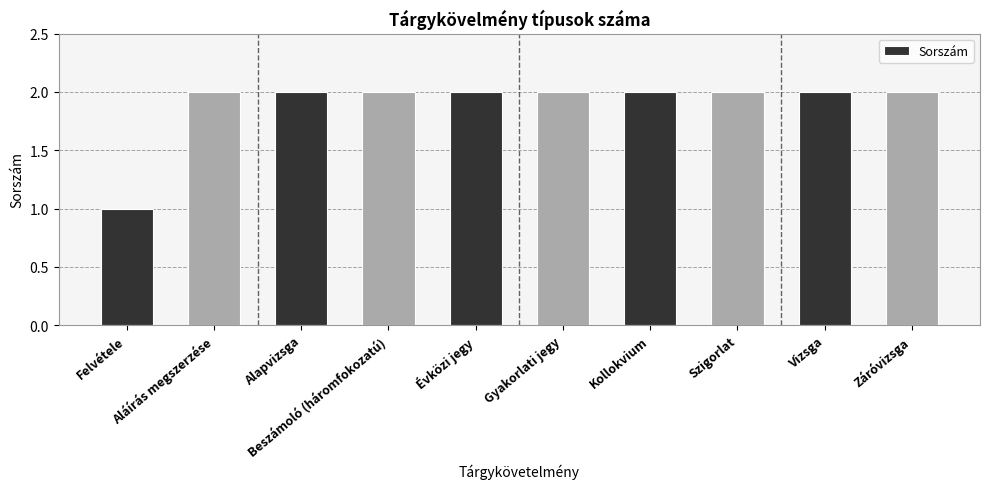

What is the value of the 7th bar from the left?

2